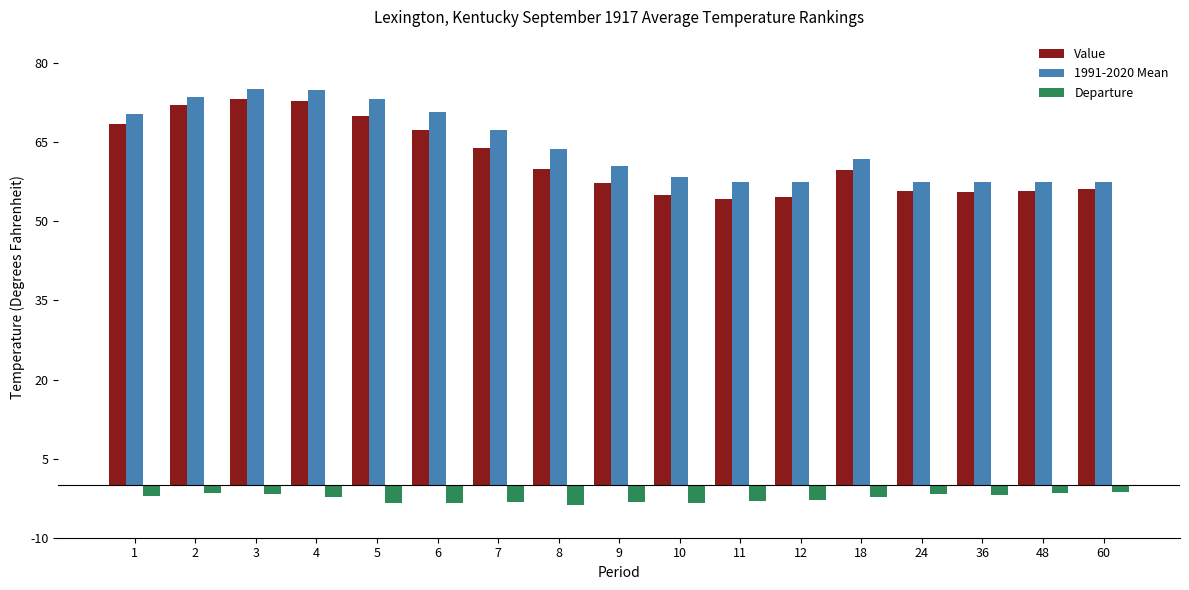

What is the total value across all series at 5?

139.8